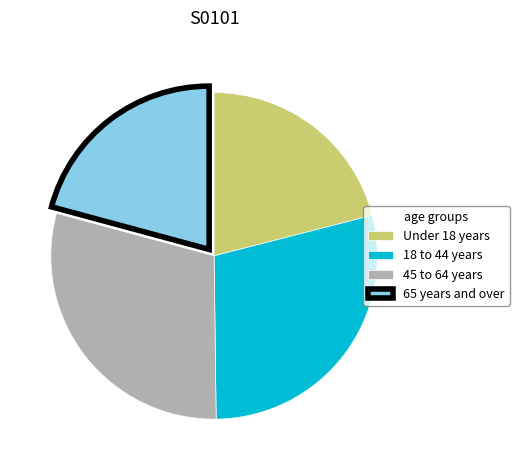

Is it true that 45 to 64 years is 35% of the pie?

False